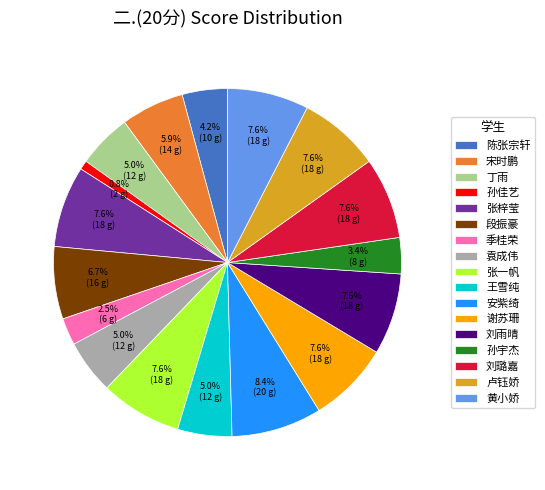

How many slices are in this pie chart?

17